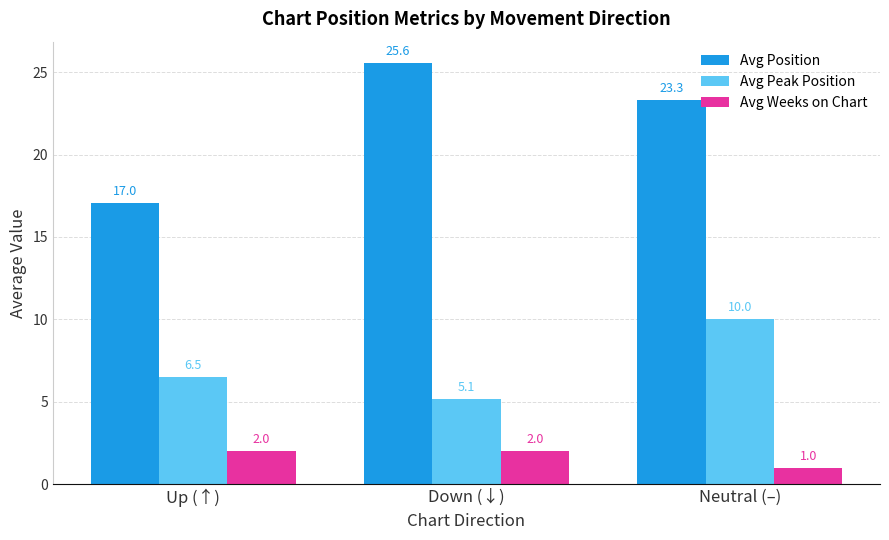

Which series has the largest total across all categories?

Avg Position